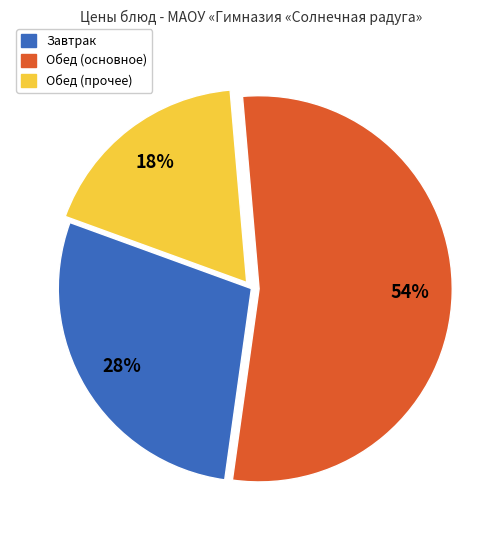

Does any single category account for the majority?

Yes